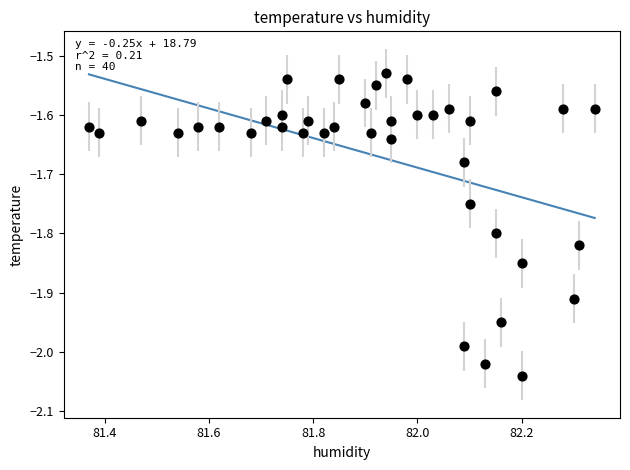

What is the range of Y values (max minus min)?

0.5